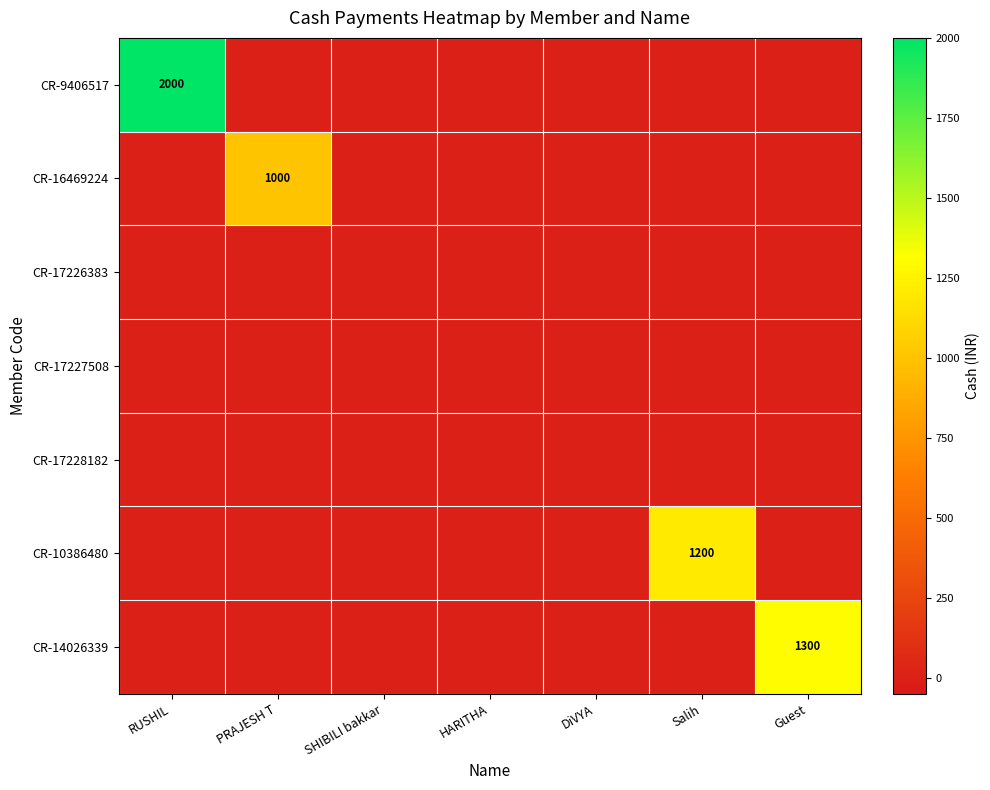

True or false: CR-10386480 has a value of -427 at DiVYA.

False